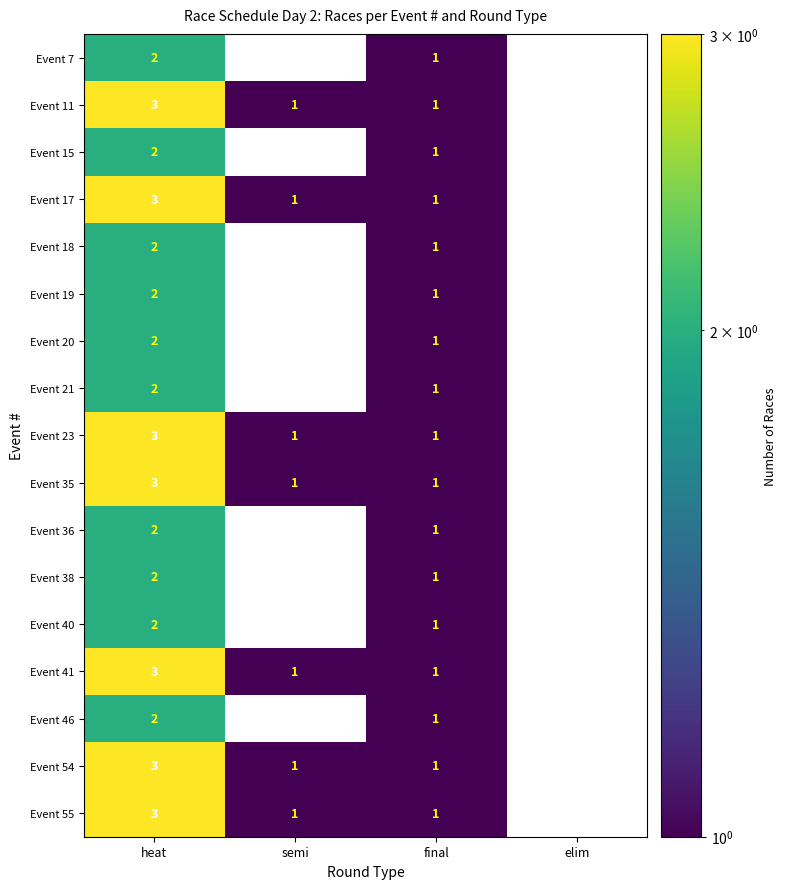

How many series are shown in this chart?

17